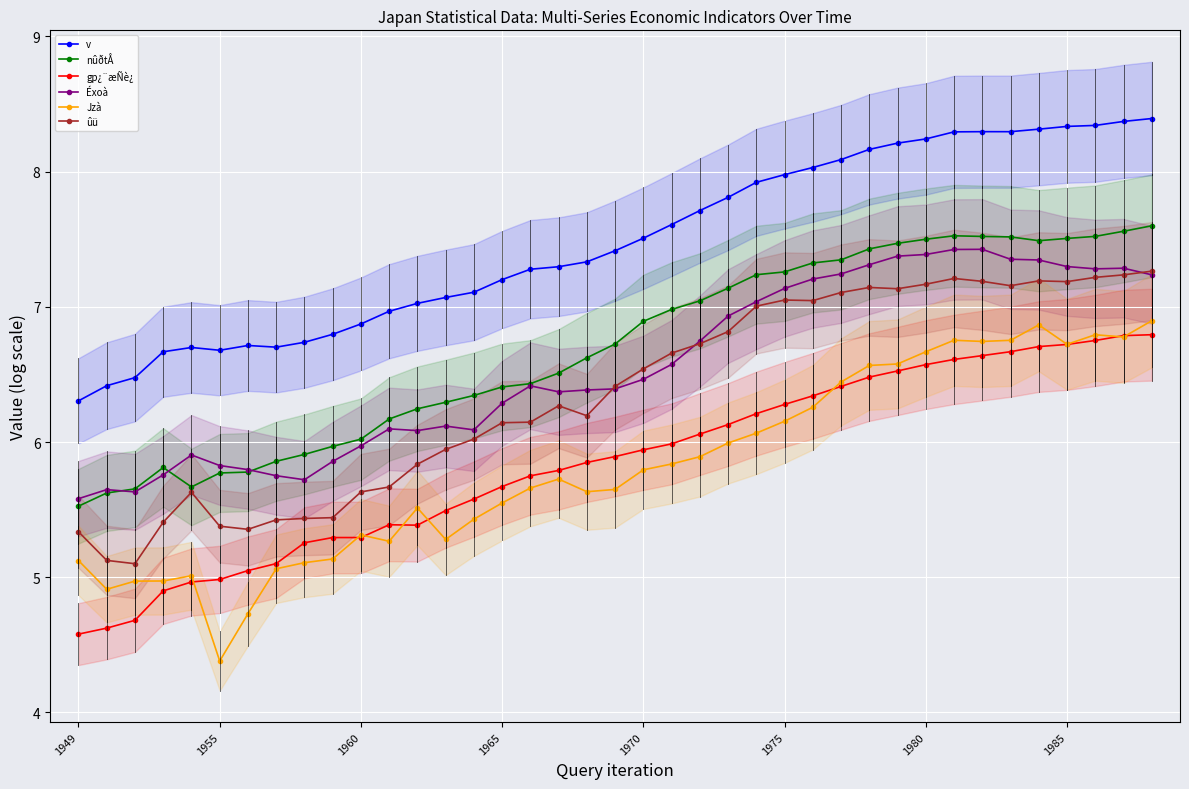

What is the value of the nûðtÅ point at the 6th from the left?

5.8